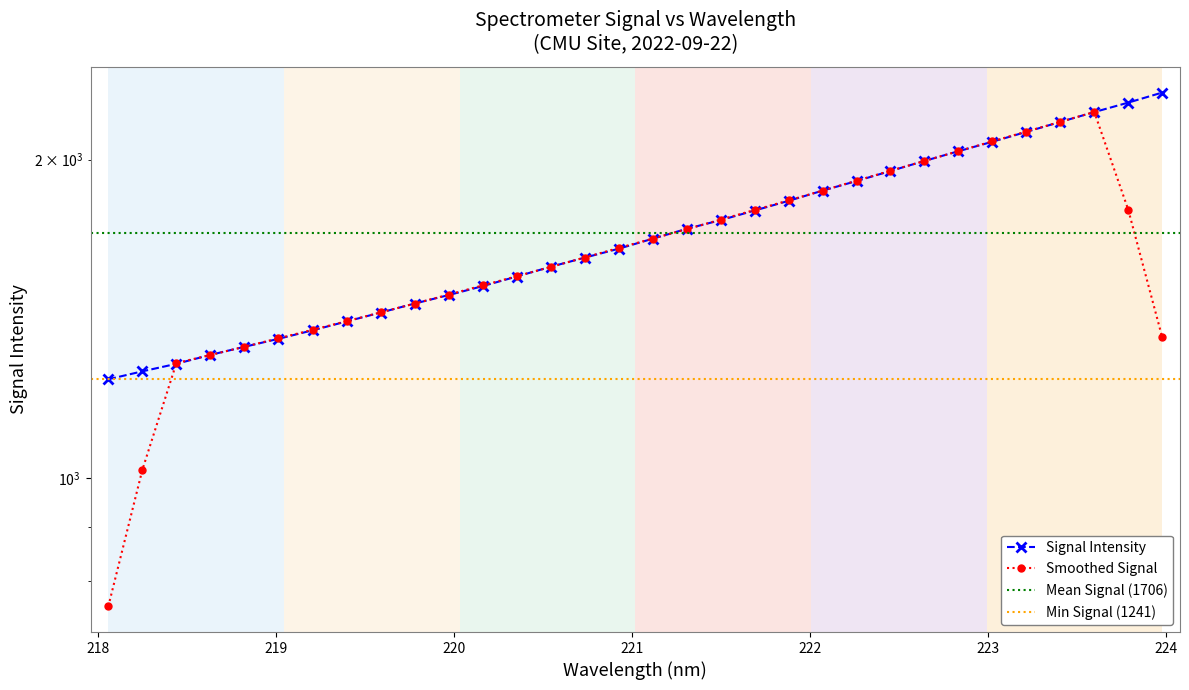

What is the difference between the maximum and second lowest values?

1051.9